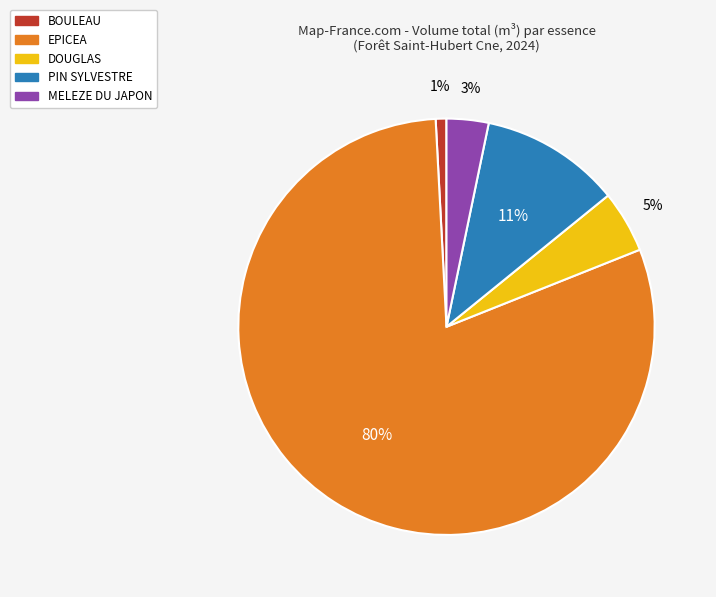

How many slices are in this pie chart?

5